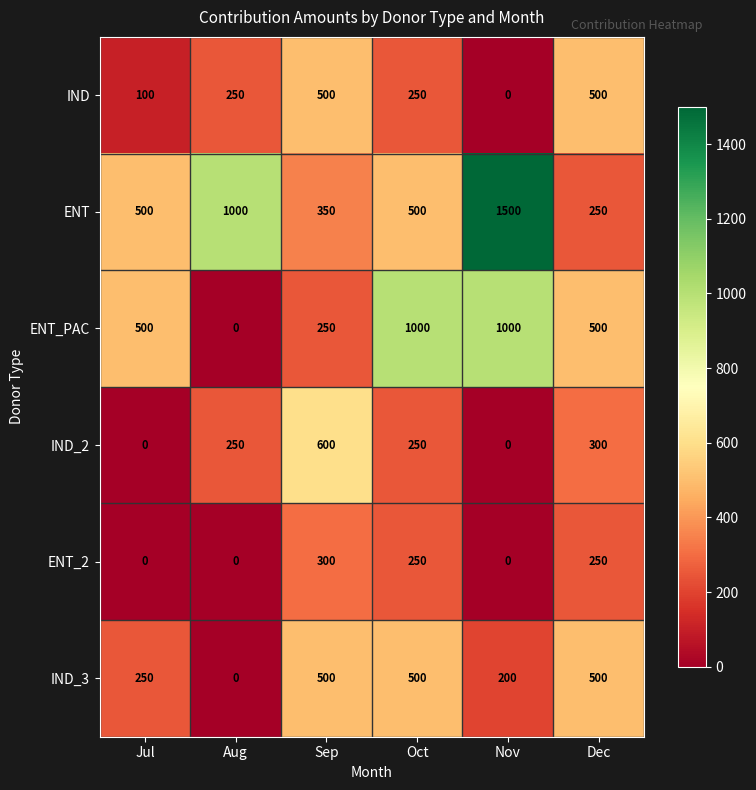

How many positive values does the ENT_2 series have?

3